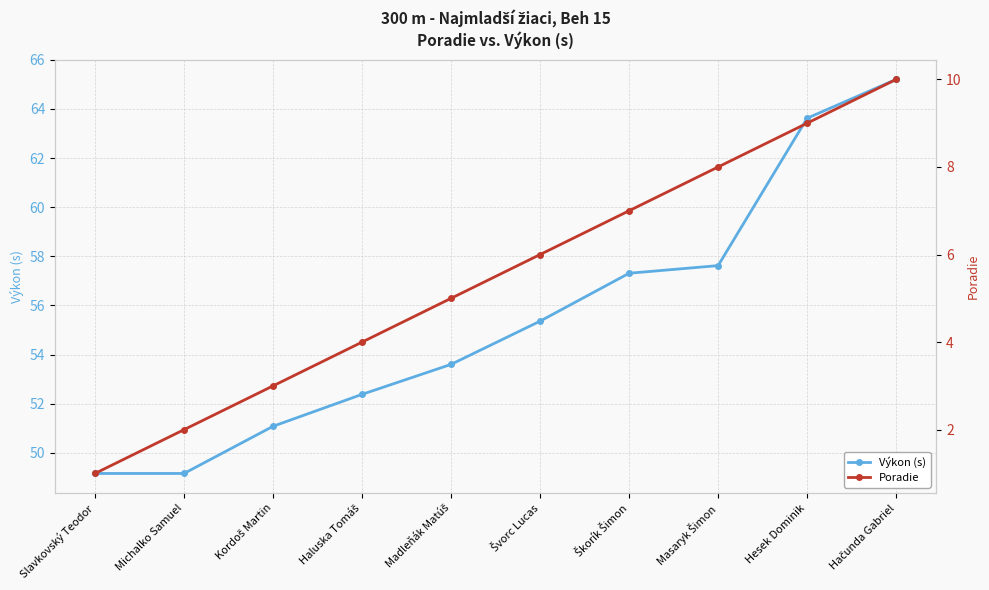

List the series in order of their overall mean, highest first.

Výkon (s), Poradie